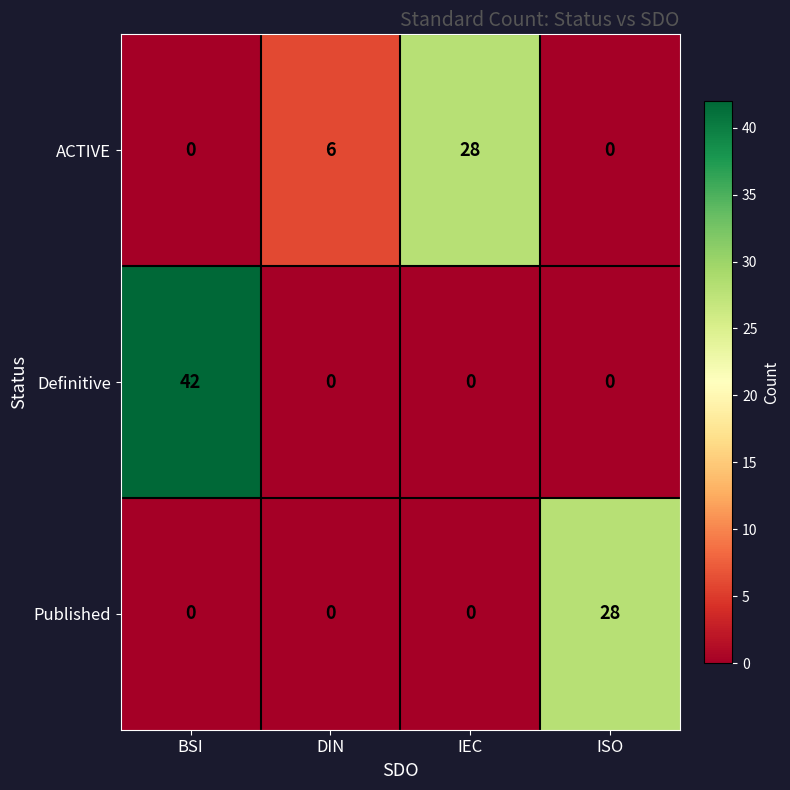

Reading right to left, list all the values displayed in this chart.

ACTIVE: 0	28	6	0
Definitive: 0	0	0	42
Published: 28	0	0	0